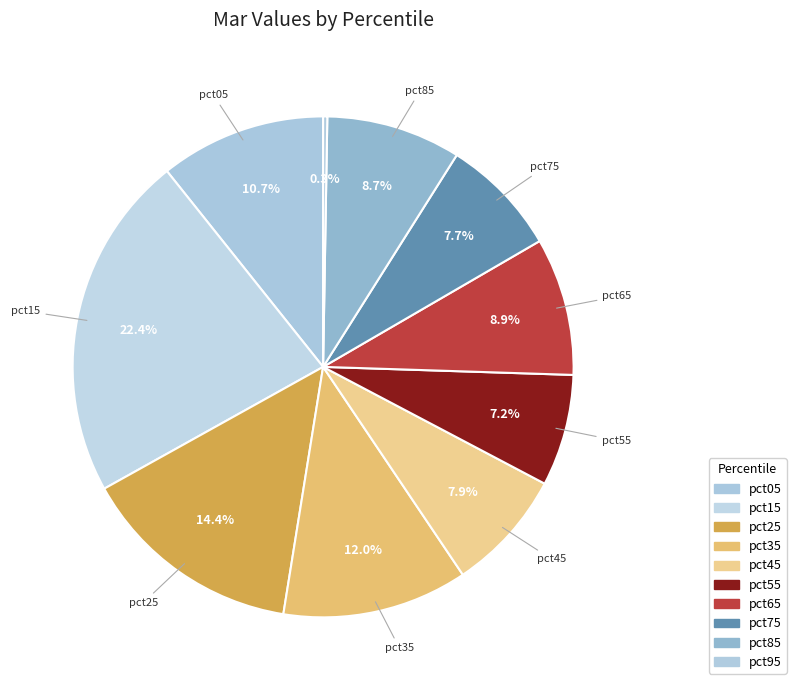

What percentage is NOT represented by pct65?

91.1%